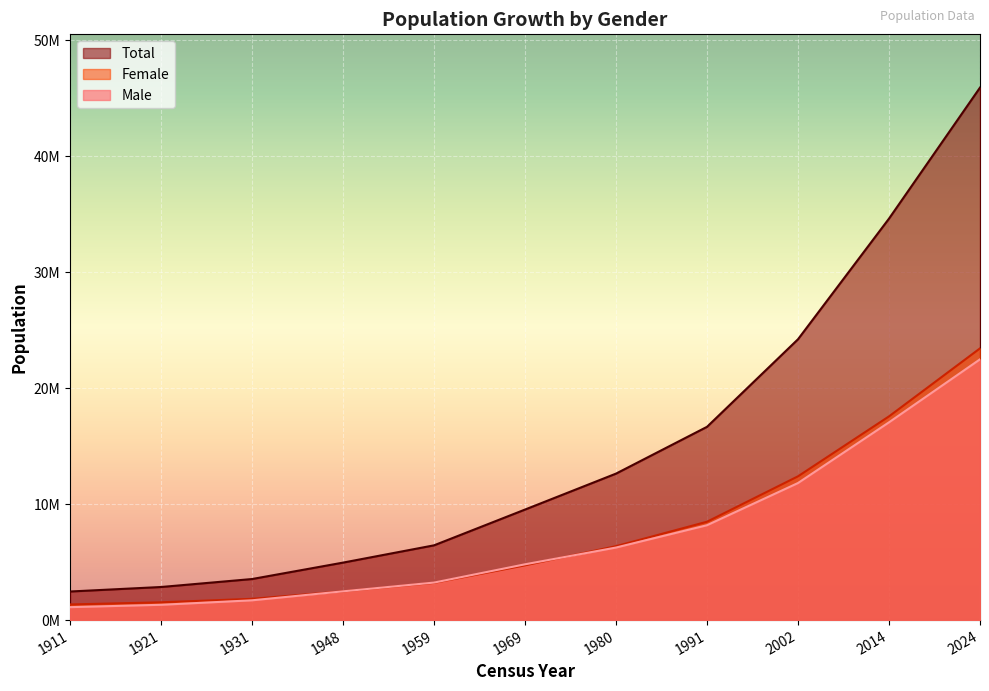

Where is Male nearest to the value 11805966?

2002